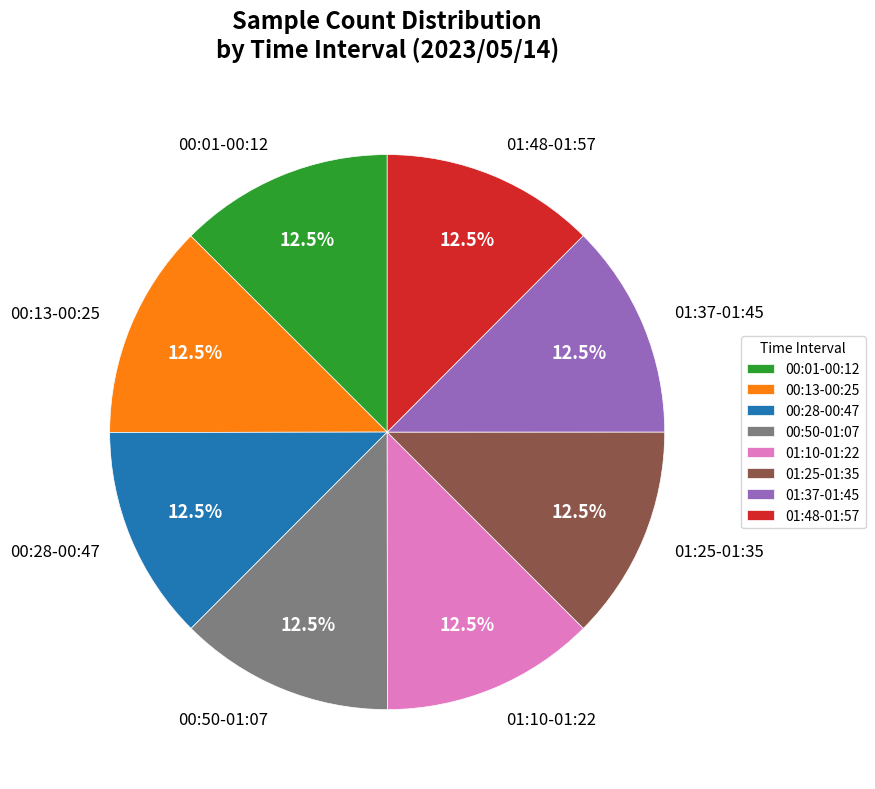

Is there any slice that represents more than half of the pie?

No